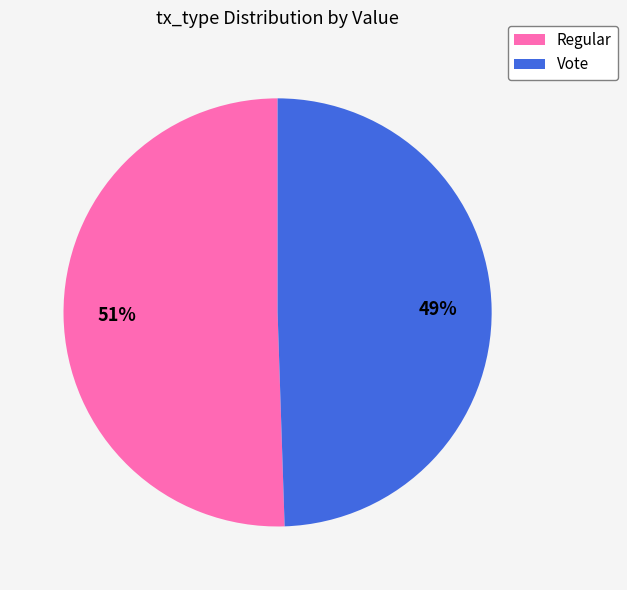

Does any single category account for the majority?

Yes